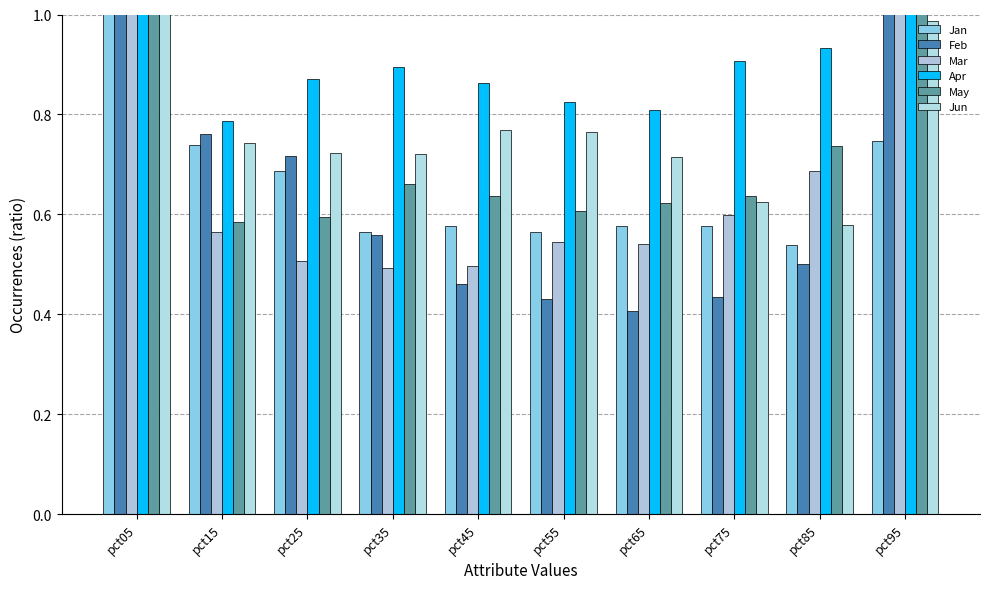

Reading right to left, extract all data points from this chart.

Jan: pct95=0.7	pct85=0.5	pct75=0.6	pct65=0.6	pct55=0.6	pct45=0.6	pct35=0.6	pct25=0.7	pct15=0.7	pct05=2.6
Feb: pct95=1.2	pct85=0.5	pct75=0.4	pct65=0.4	pct55=0.4	pct45=0.5	pct35=0.6	pct25=0.7	pct15=0.8	pct05=2.1
Mar: pct95=1.1	pct85=0.7	pct75=0.6	pct65=0.5	pct55=0.5	pct45=0.5	pct35=0.5	pct25=0.5	pct15=0.6	pct05=1.6
Apr: pct95=1.1	pct85=0.9	pct75=0.9	pct65=0.8	pct55=0.8	pct45=0.9	pct35=0.9	pct25=0.9	pct15=0.8	pct05=1.4
May: pct95=1.4	pct85=0.7	pct75=0.6	pct65=0.6	pct55=0.6	pct45=0.6	pct35=0.7	pct25=0.6	pct15=0.6	pct05=1.9
Jun: pct95=1.0	pct85=0.6	pct75=0.6	pct65=0.7	pct55=0.8	pct45=0.8	pct35=0.7	pct25=0.7	pct15=0.7	pct05=2.0